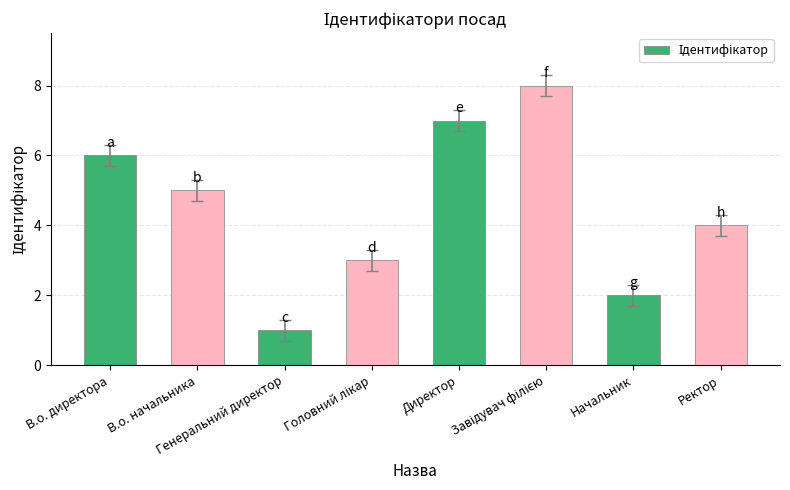

How many bars are there in total?

8